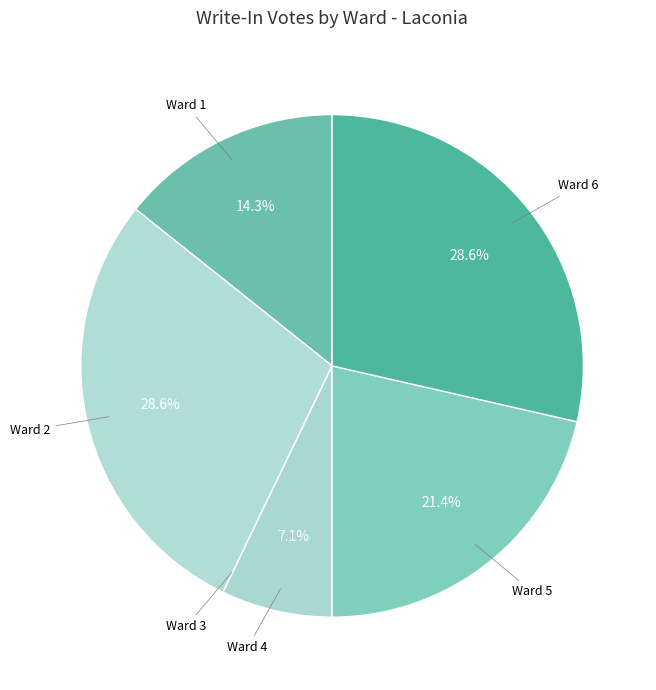

What percentage is NOT represented by Ward 2?

71.4%